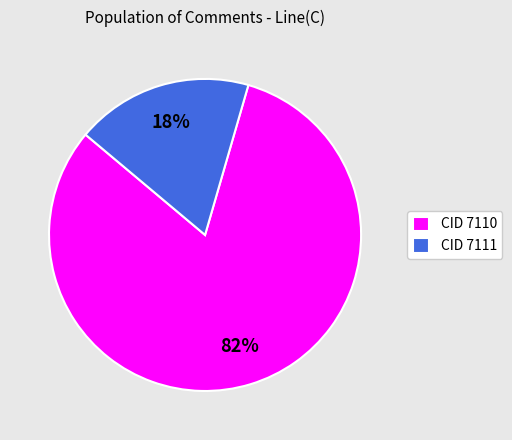

Is it true that CID 7110 is 82% of the pie?

True